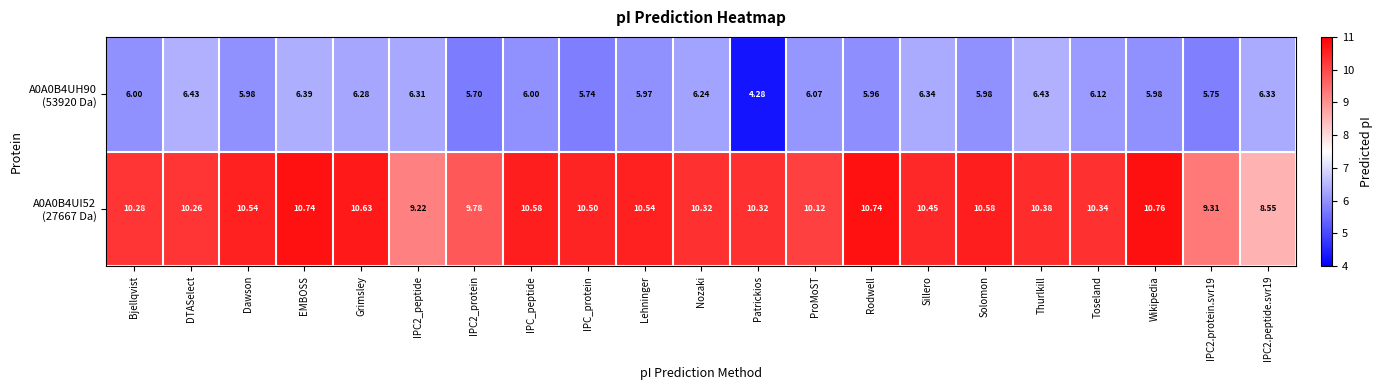

At which category is the sum across all series the highest?

EMBOSS